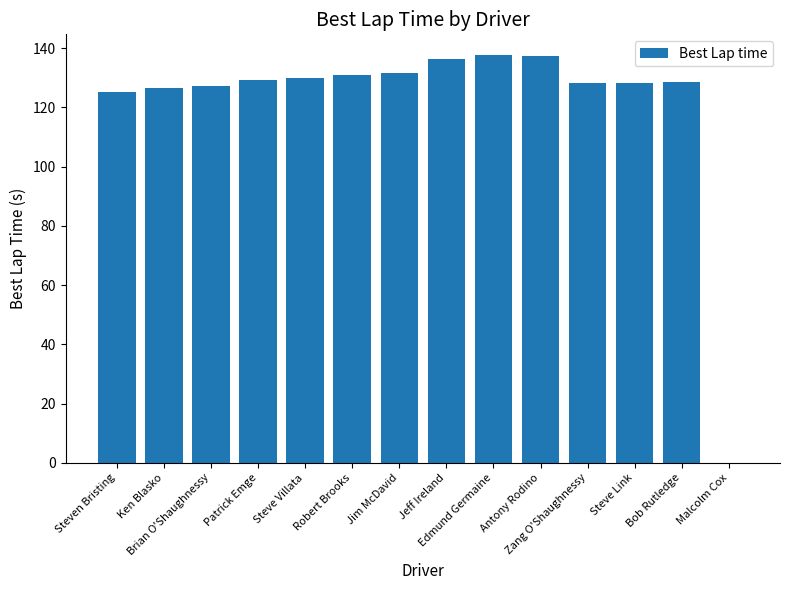

What is the greatest value displayed?

137.8